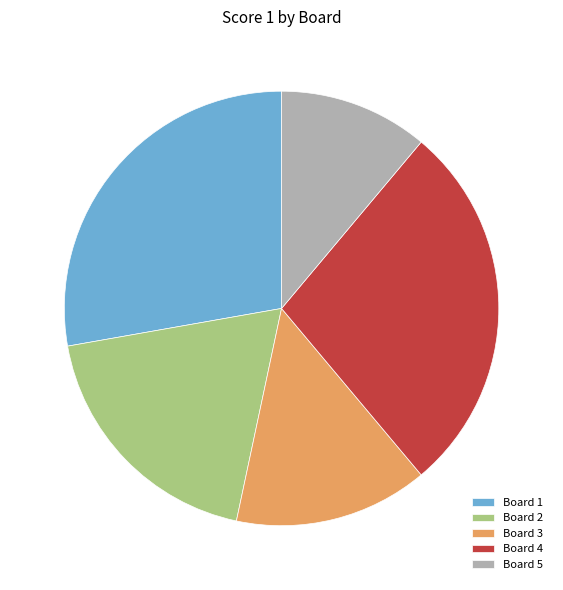

The Board 2 slice represents 19% of the pie. True or false?

True